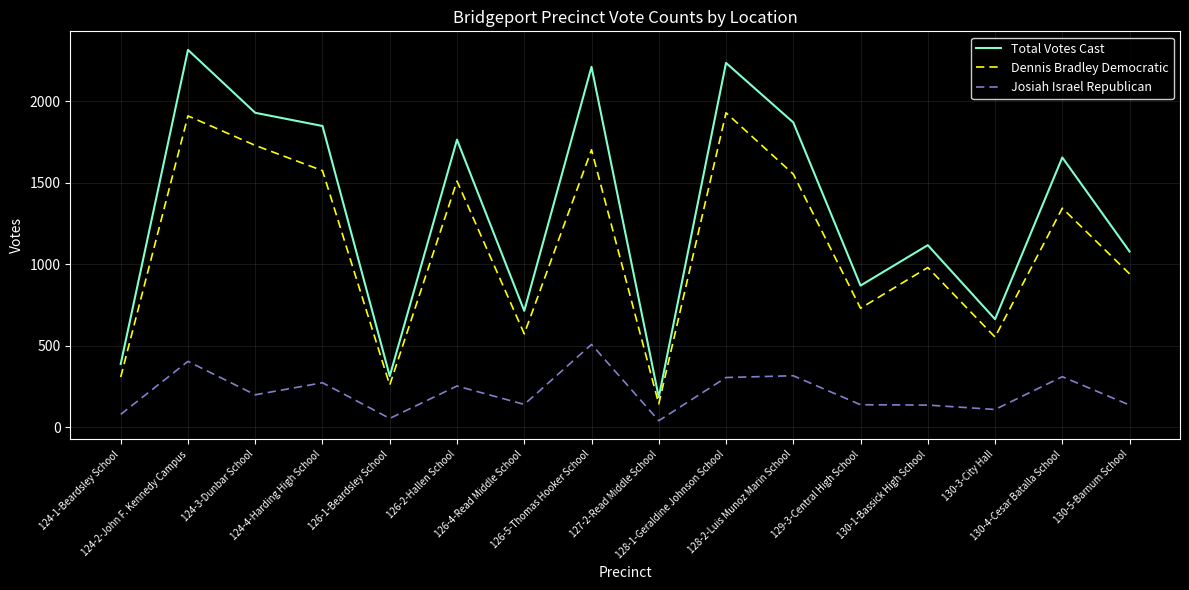

In Dennis Bradley Democratic, how many points are higher than both neighbors (excluding endpoints)?

6